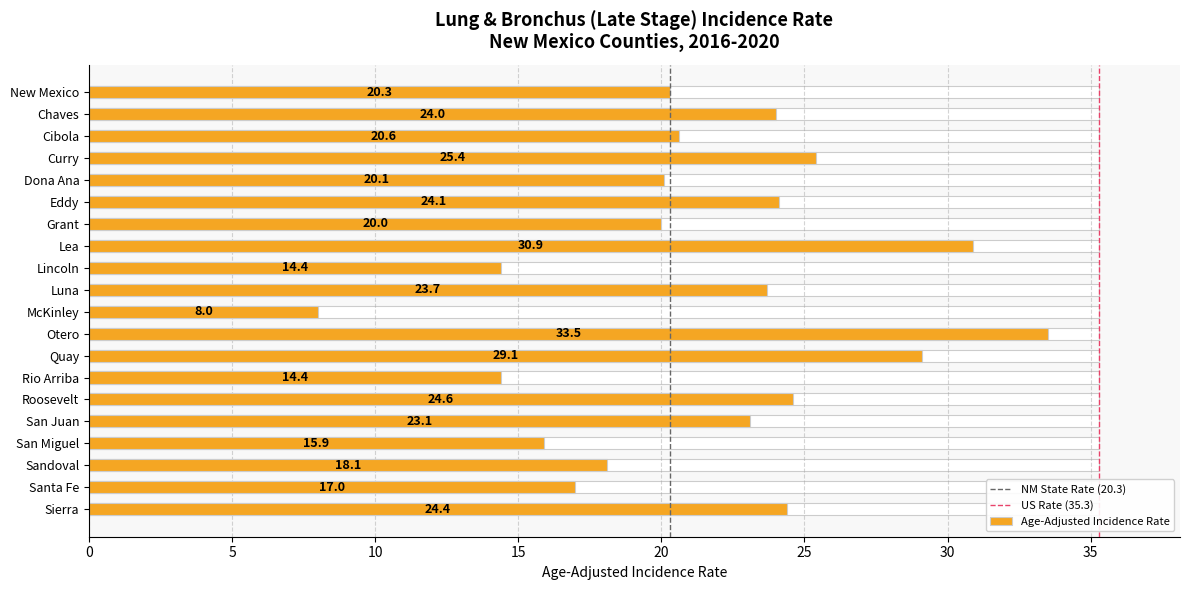

Which label corresponds to the smallest value in the chart?

McKinley